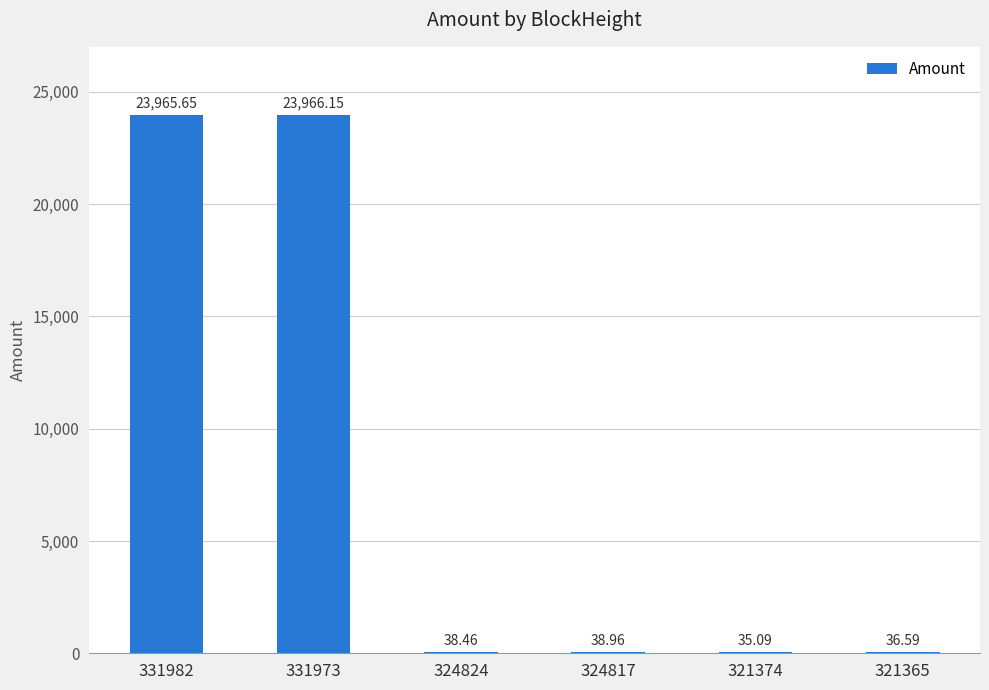

What is the sum of the values at 324824 and 331973?

24004.6